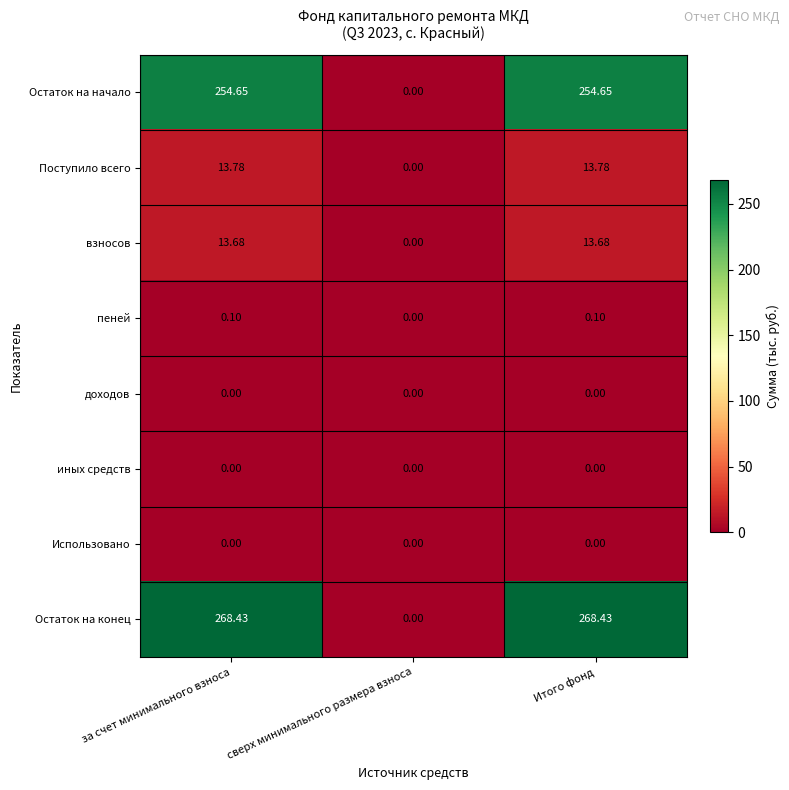

Which series has the largest total across all categories?

Остаток на конец